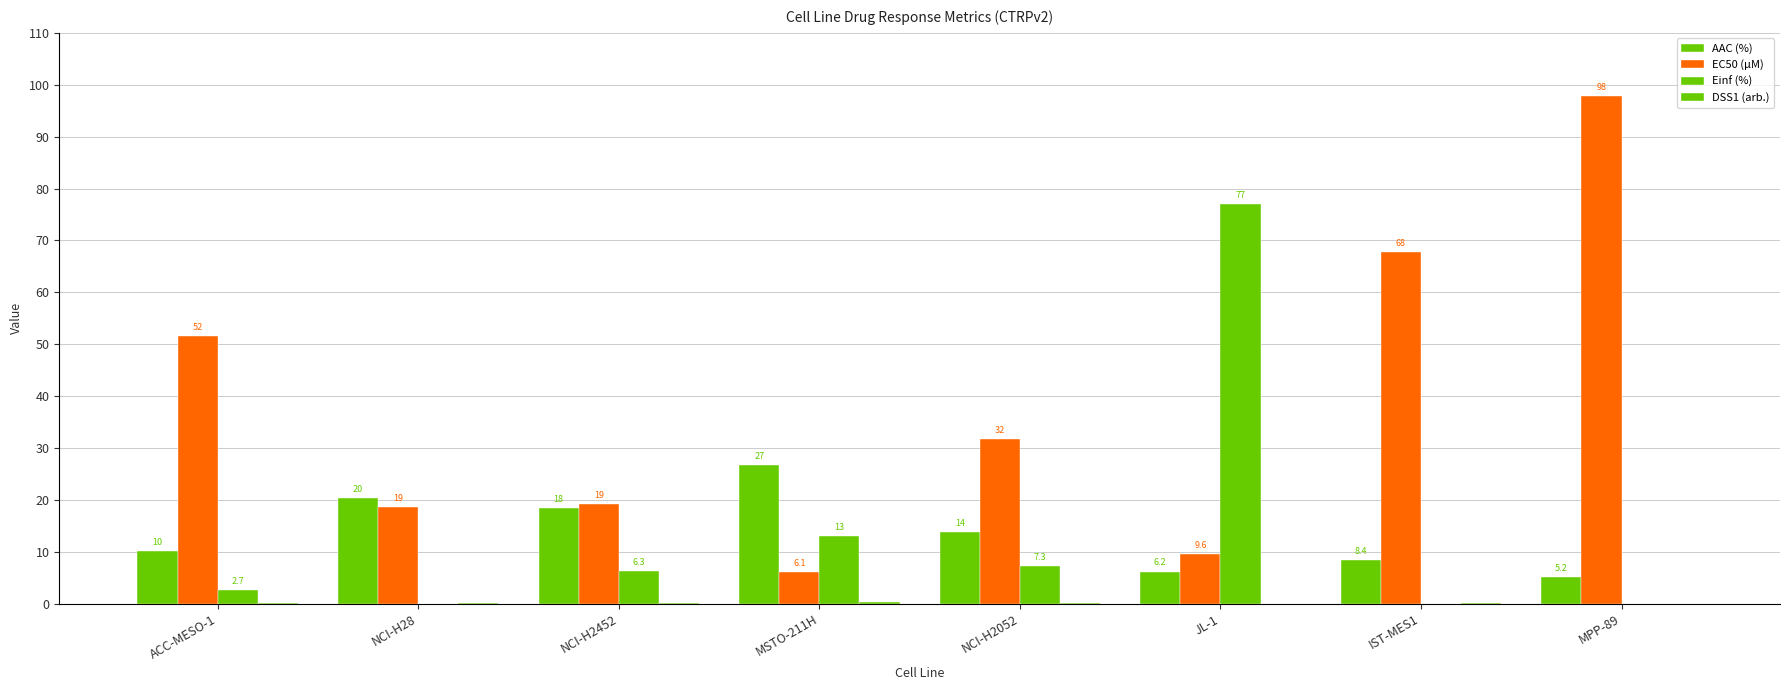

The value of AAC (%) at MSTO-211H is 26.8. True or false?

True